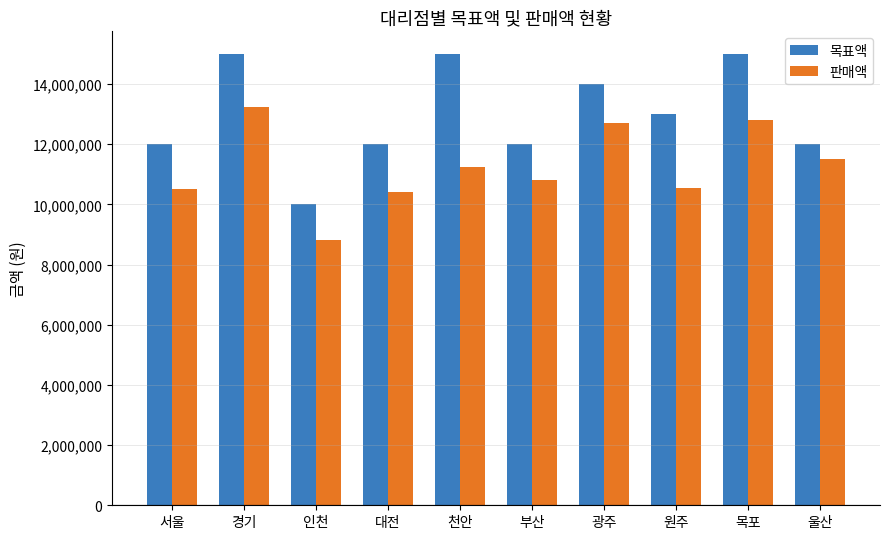

What is the minimum value shown in the chart?

8800000